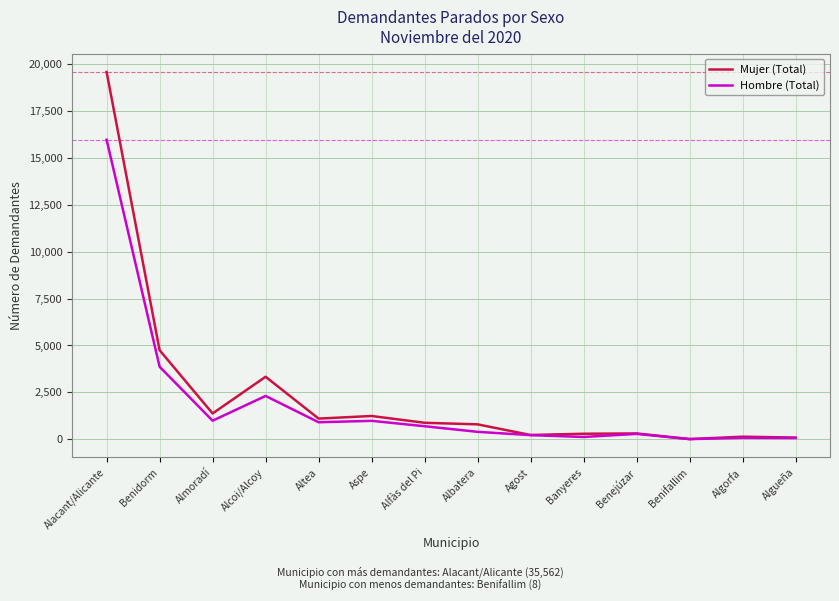

List the series in order of their peak value, highest first.

Mujer (Total), Hombre (Total)